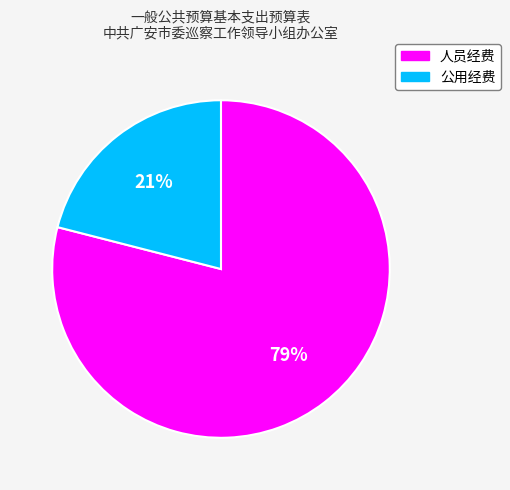

To the nearest percent, what portion does 公用经费 represent?

21%